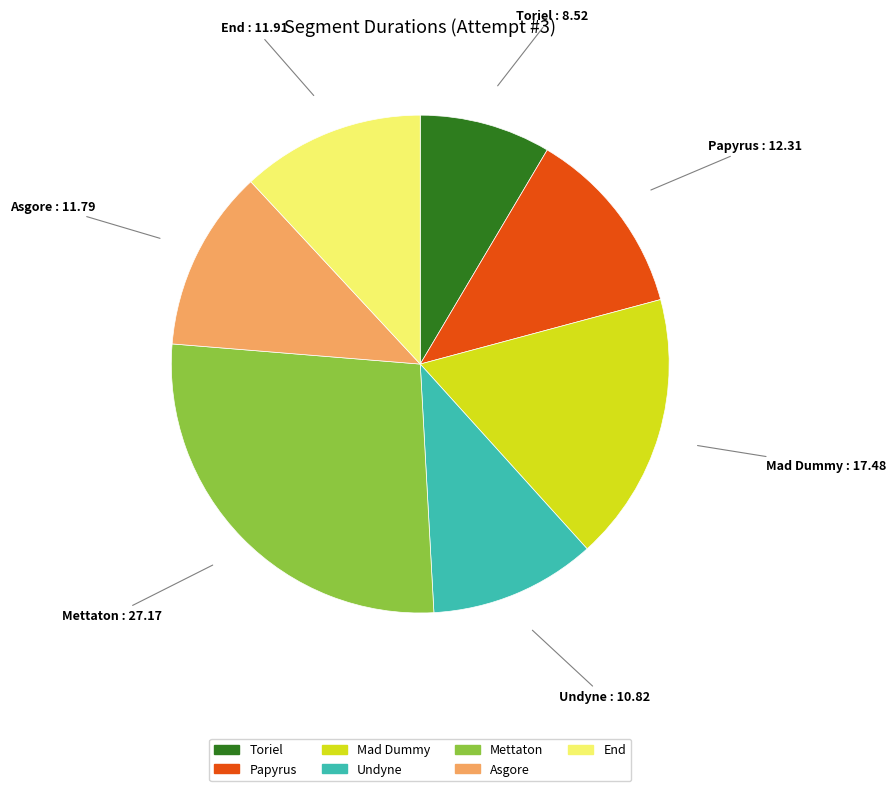

Combined, do Mettaton and Undyne account for over 50%?

No